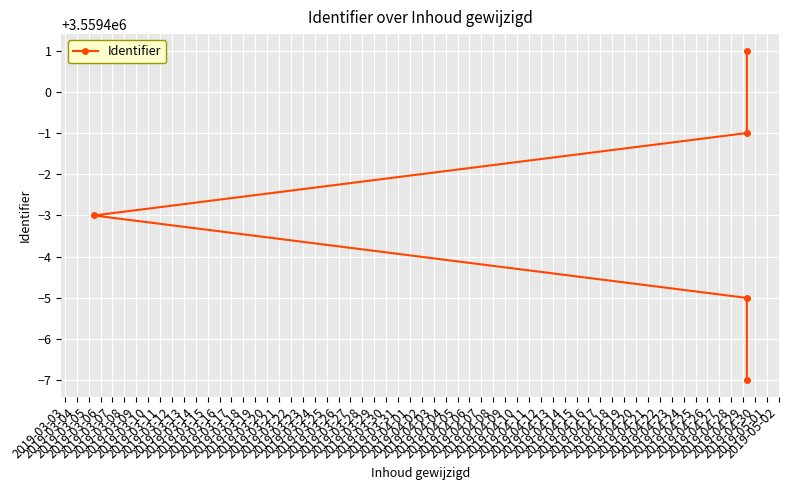

How many lines are shown in the chart?

1